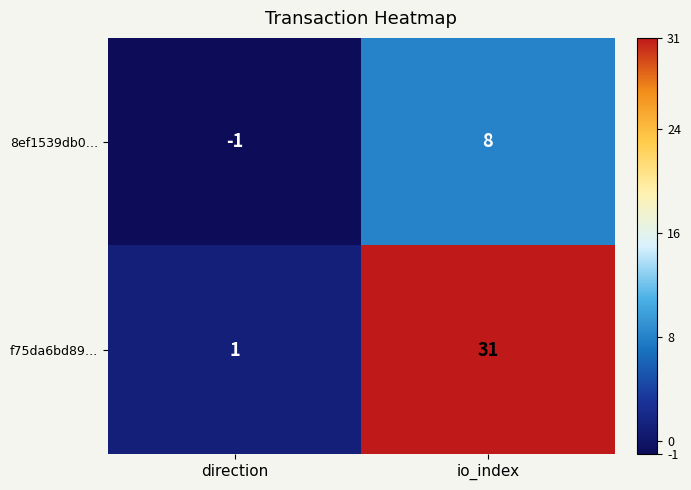

Rank the series by their average value, from highest to lowest.

f75da6bd89…, 8ef1539db0…